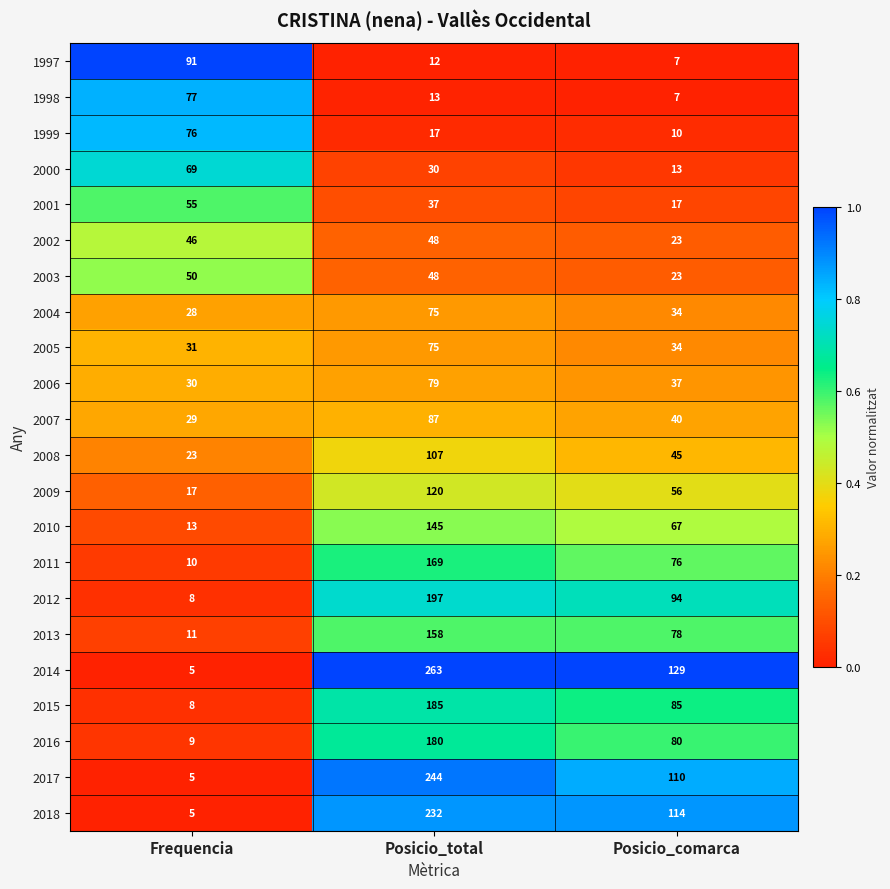

What is the greatest value displayed?

263